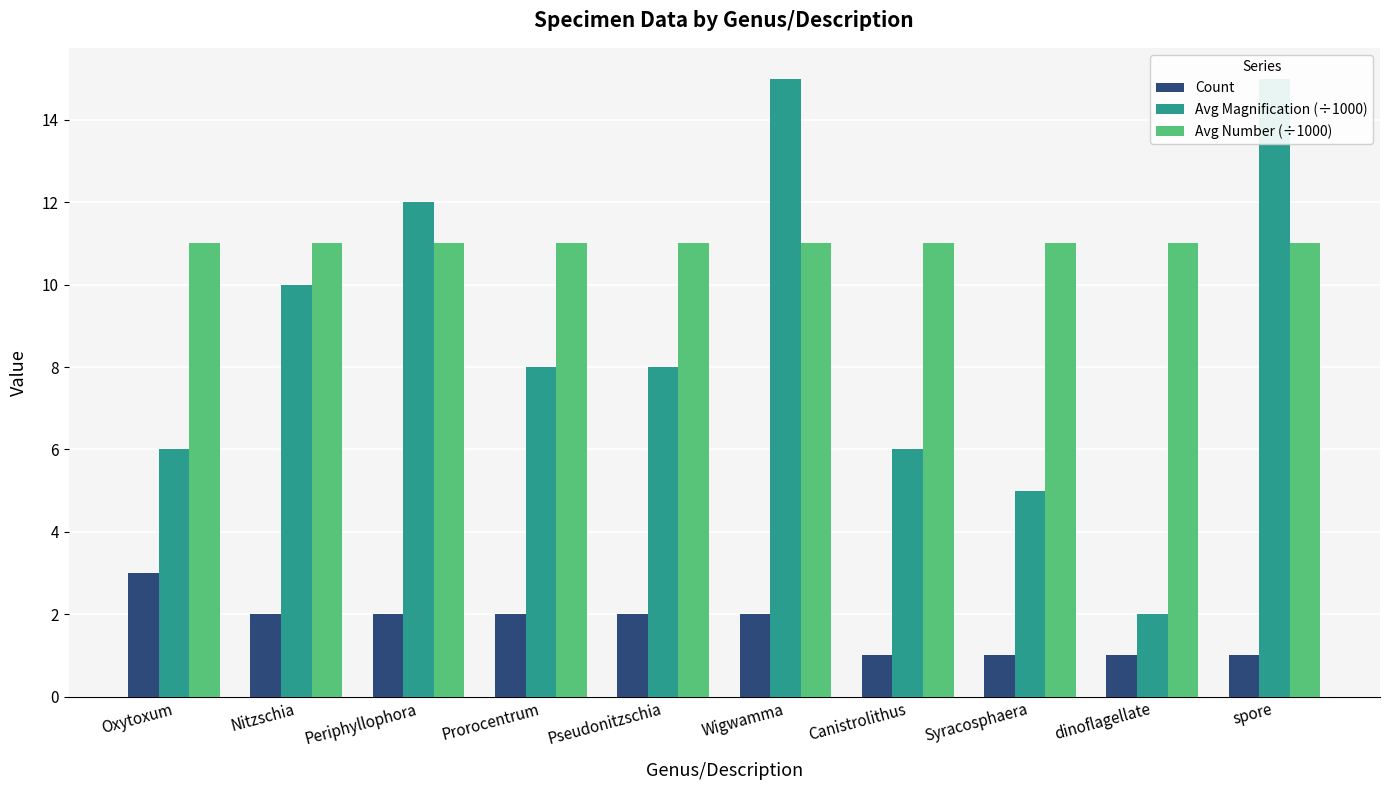

Reading left to right, extract all data points from this chart.

Count: 3	2	2	2	2	2	1	1	1	1
Avg Magnification (÷1000): 6	10	12	8	8	15	6	5	2	15
Avg Number (÷1000): 11	11	11	11	11	11	11	11	11	11